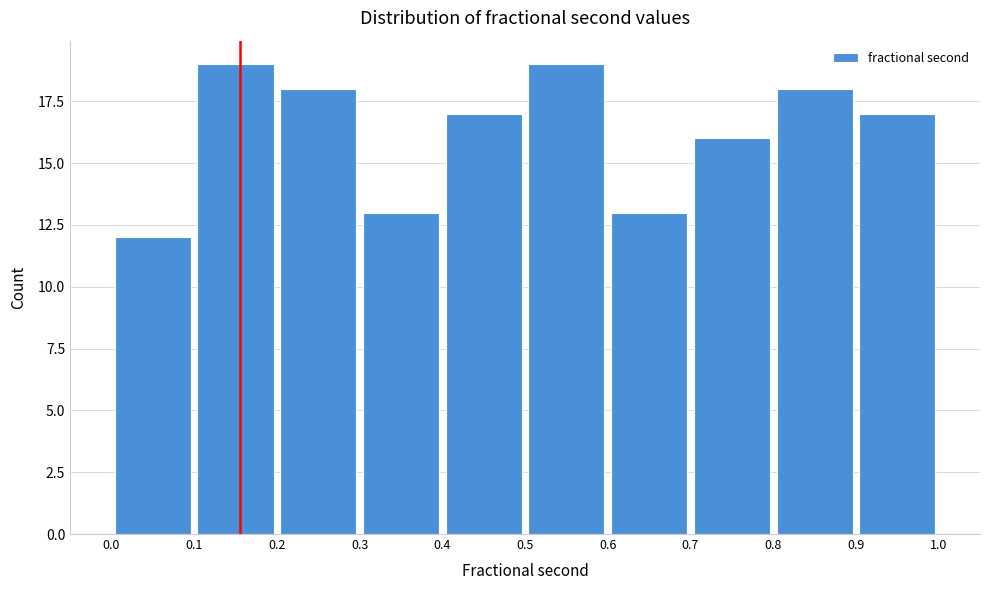

How tall is the bar that spans 0.9 to 1.0 on the x-axis? The values are not printed on the chart, so give them approximately, as read against the axis.

17